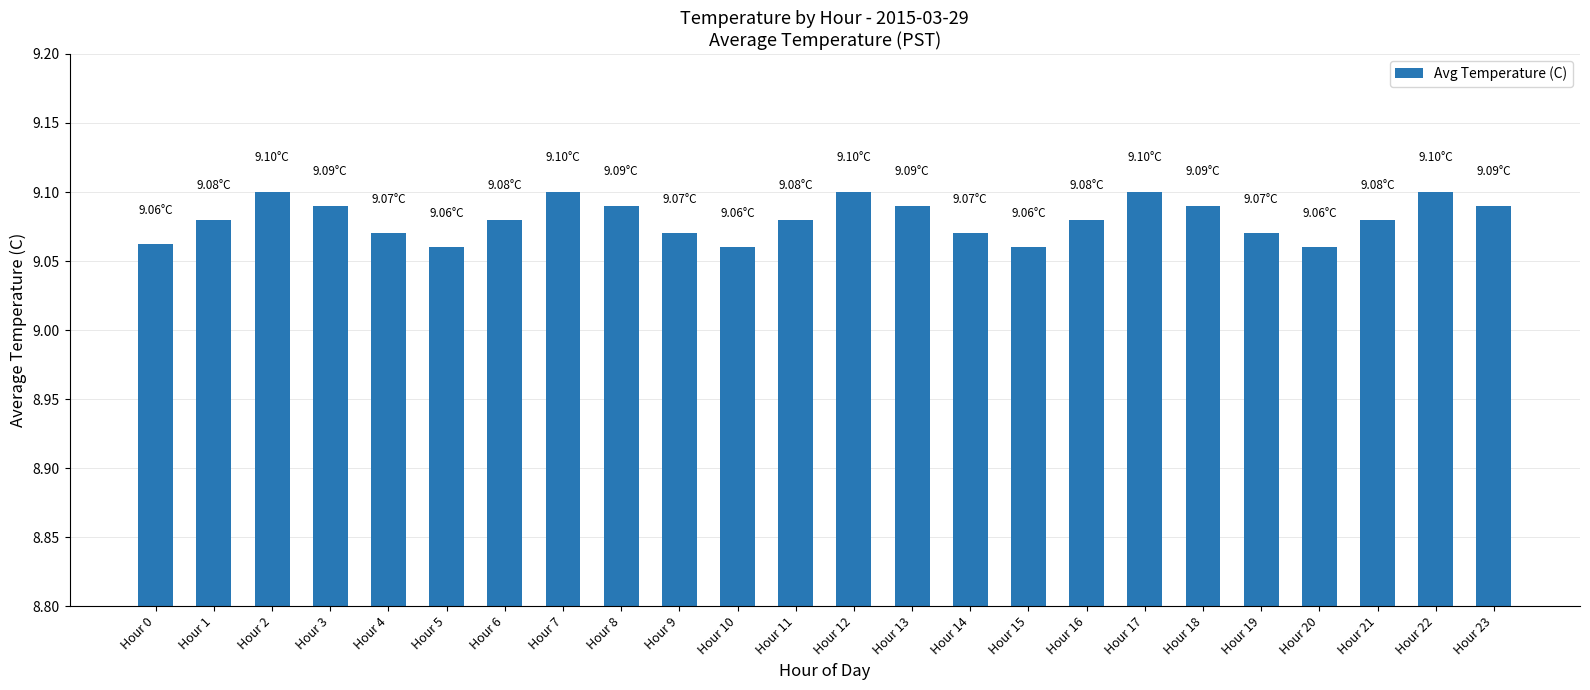

What is the ratio of the value at Hour 14 to the value at Hour 3?

1.0